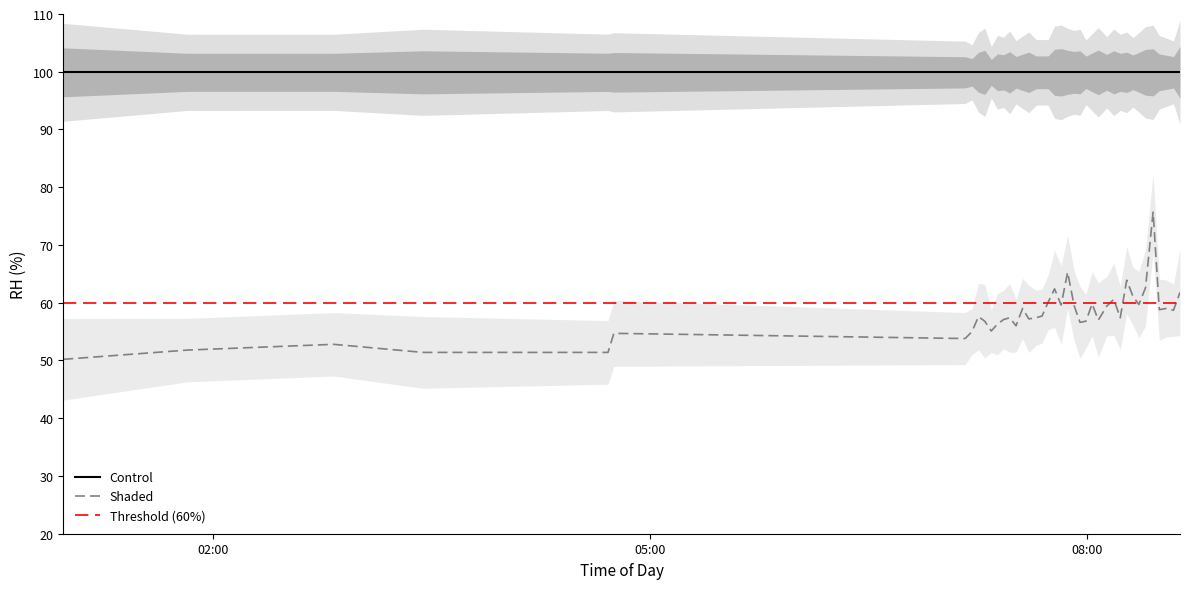

What is the minimum value for Shaded?

50.2